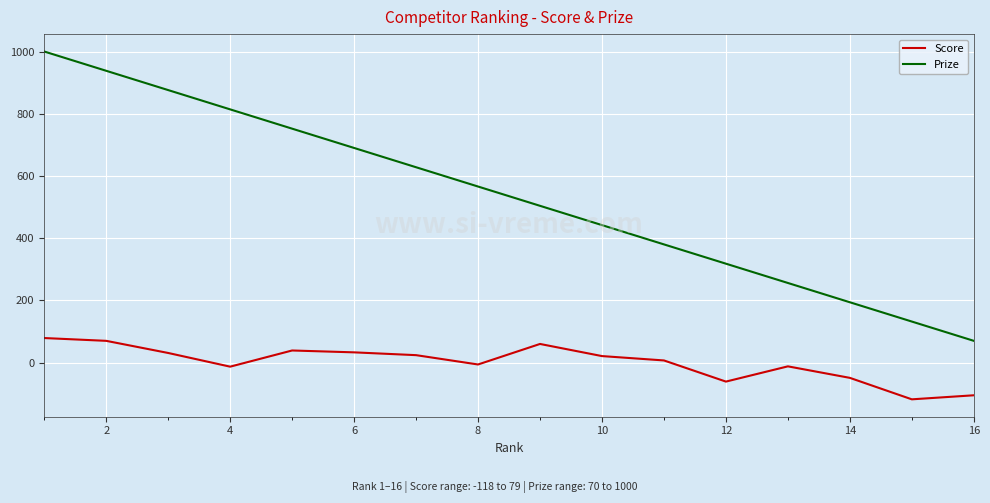

Which series has the largest total across all categories?

Prize